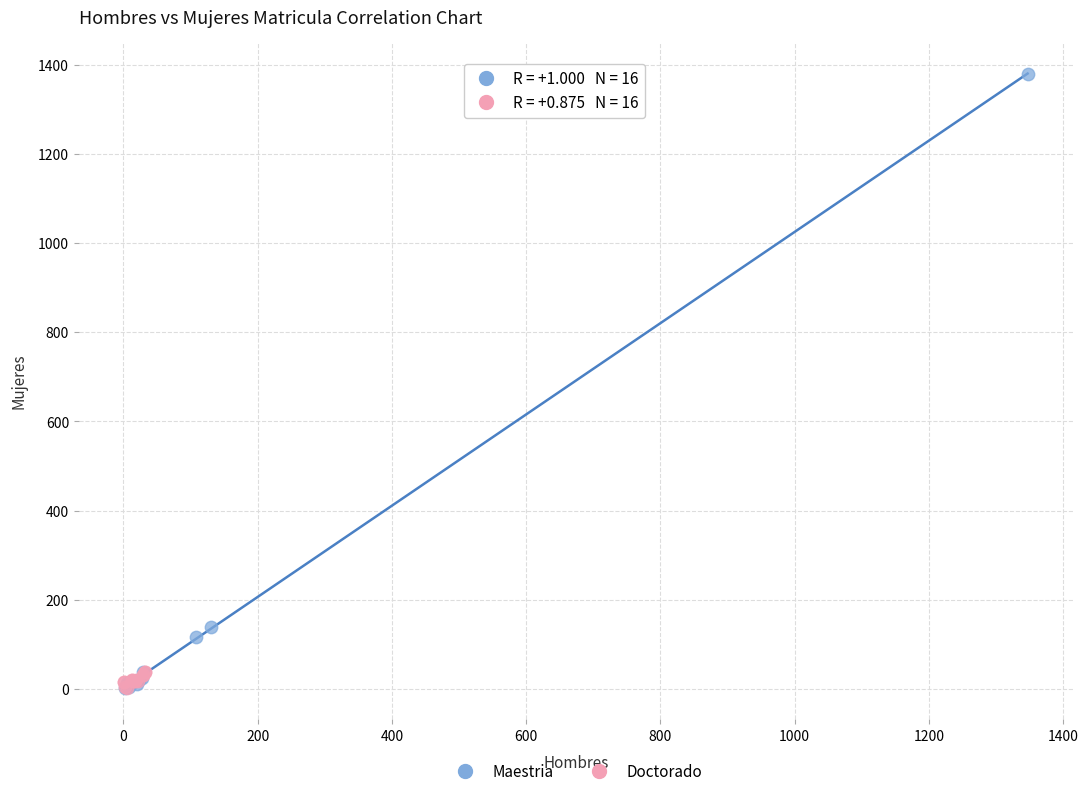

Which series reaches the maximum Y coordinate?

Maestria